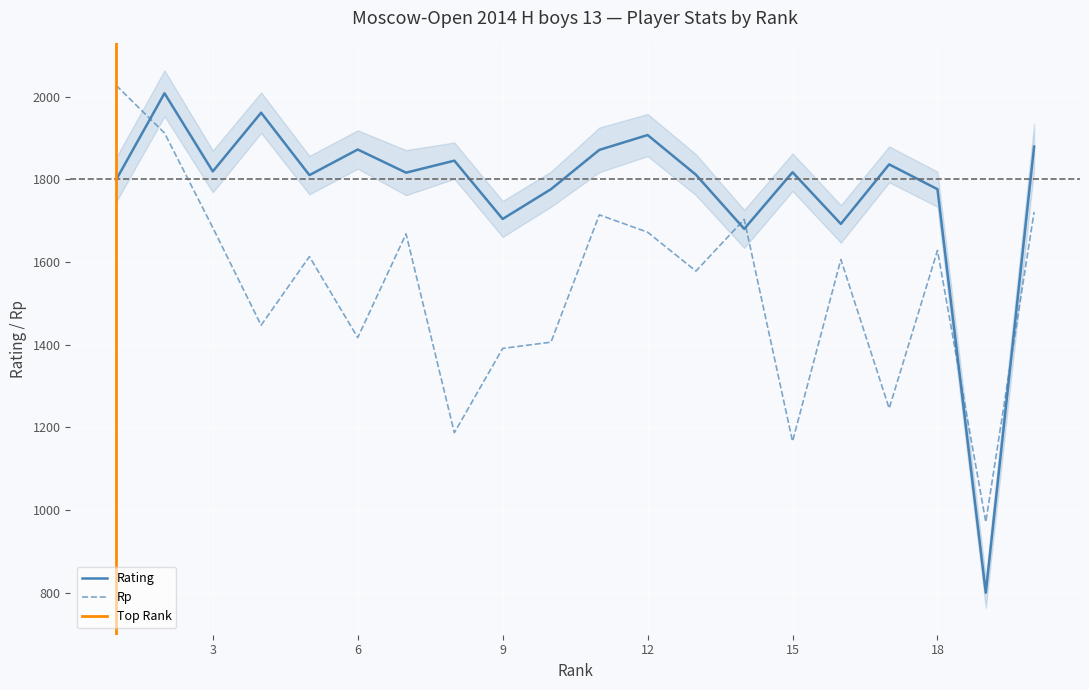

Is it true that Rating equals 1811 at 13?

True